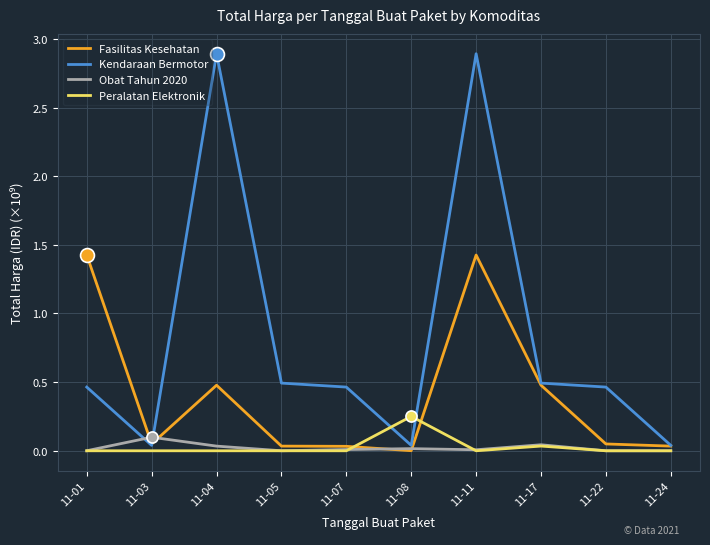

True or false: Kendaraan Bermotor and Peralatan Elektronik cross at least once.

True